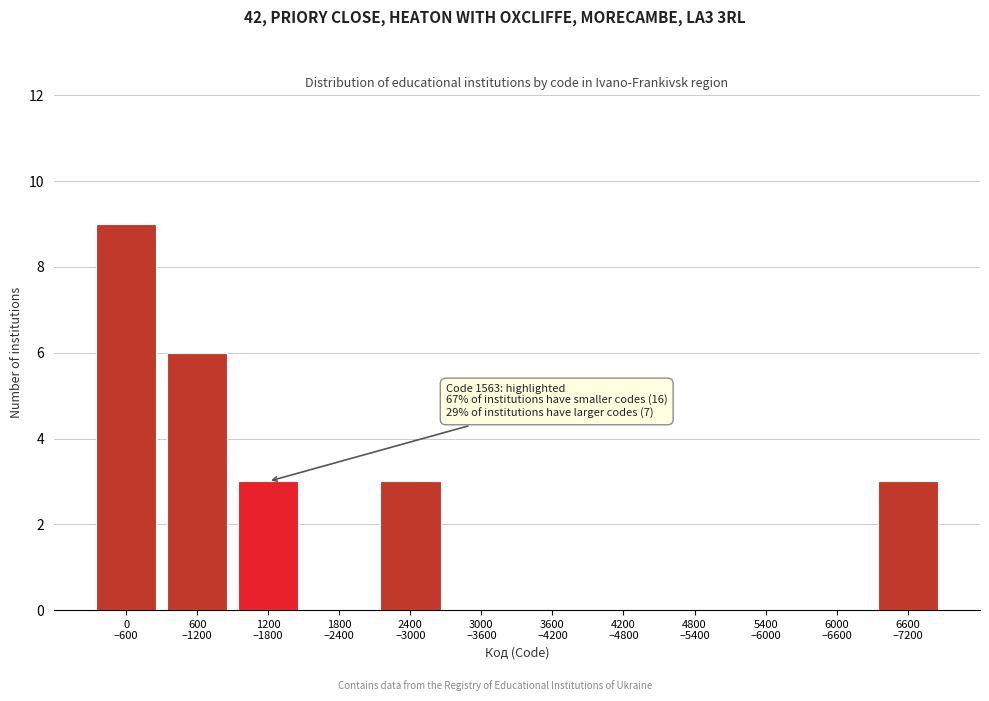

What is the greatest value displayed?

9